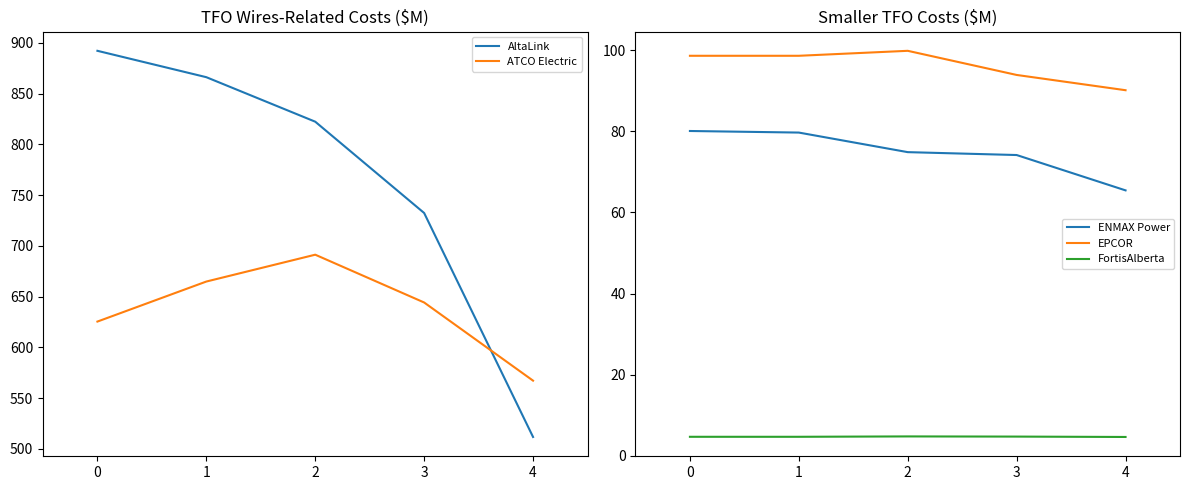

What are all the series names shown in the legend?

AltaLink, ATCO Electric, ENMAX Power, EPCOR, FortisAlberta